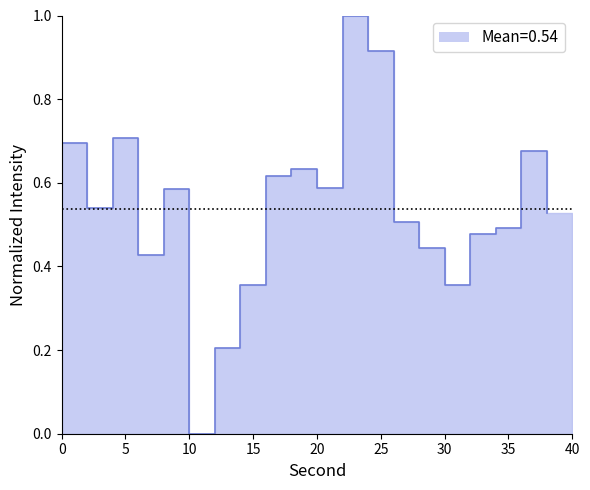

What is the difference between the maximum and minimum values?

1.0